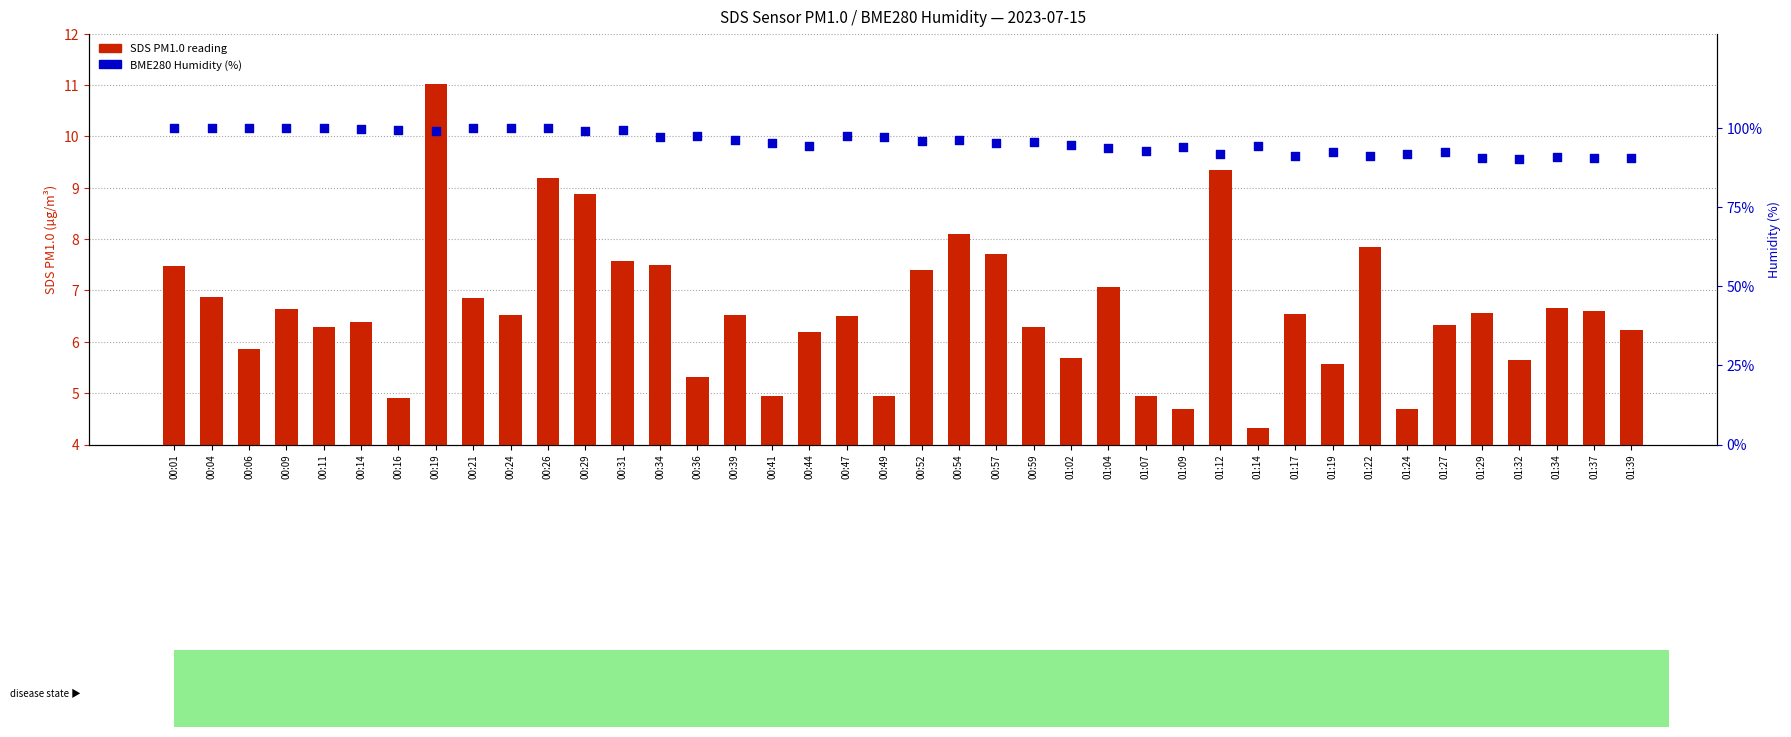

Which series has the largest Y range (max minus min)?

BME280 Humidity (%)